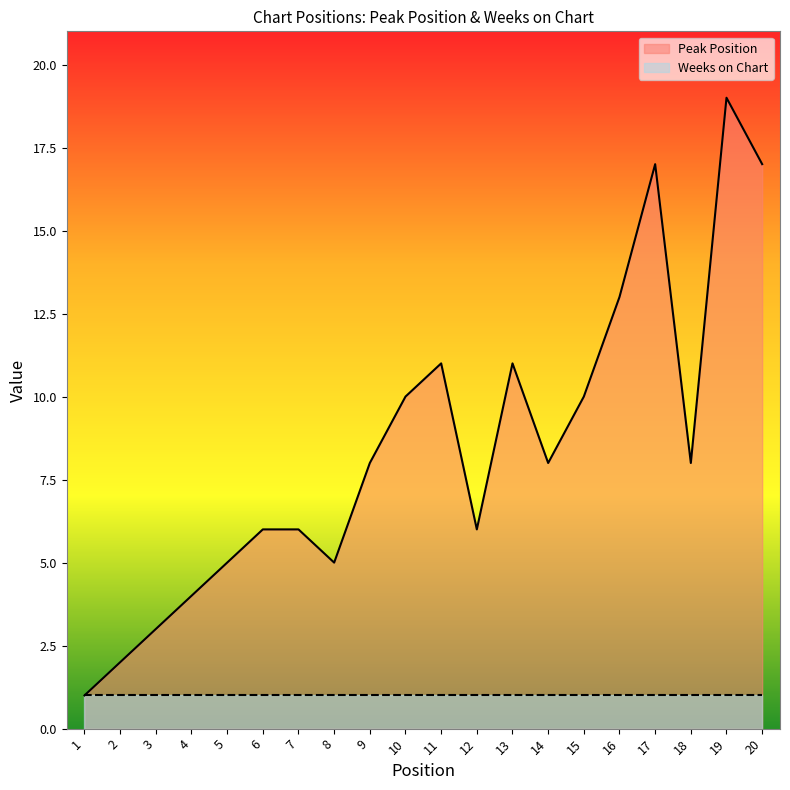

The chart shows a value of 4 at 4. True or false?

True